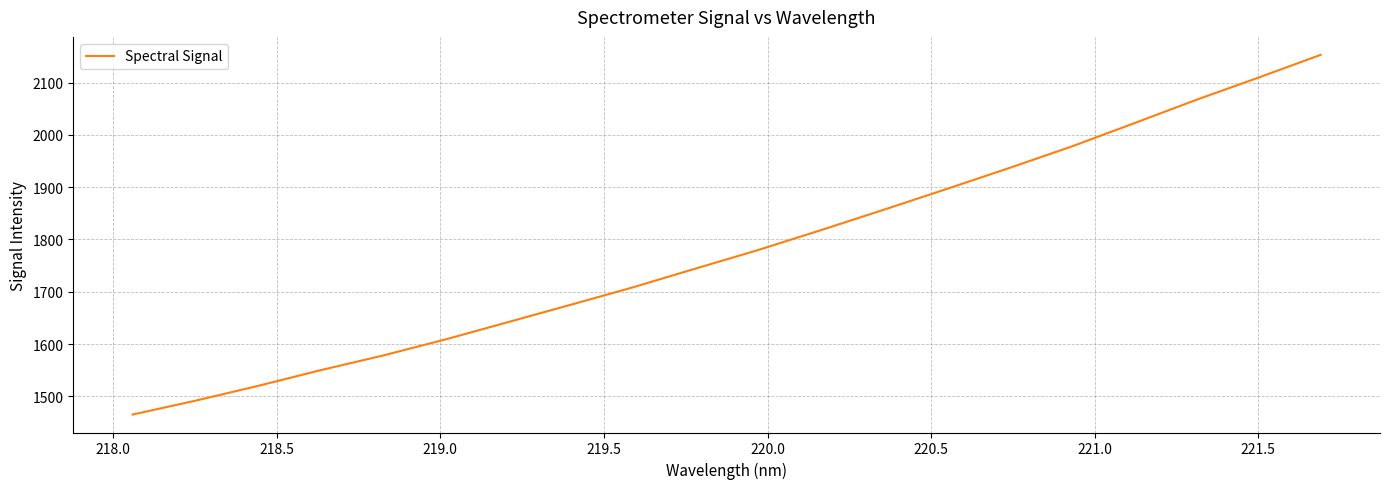

What is the maximum value shown in the chart?

2152.9